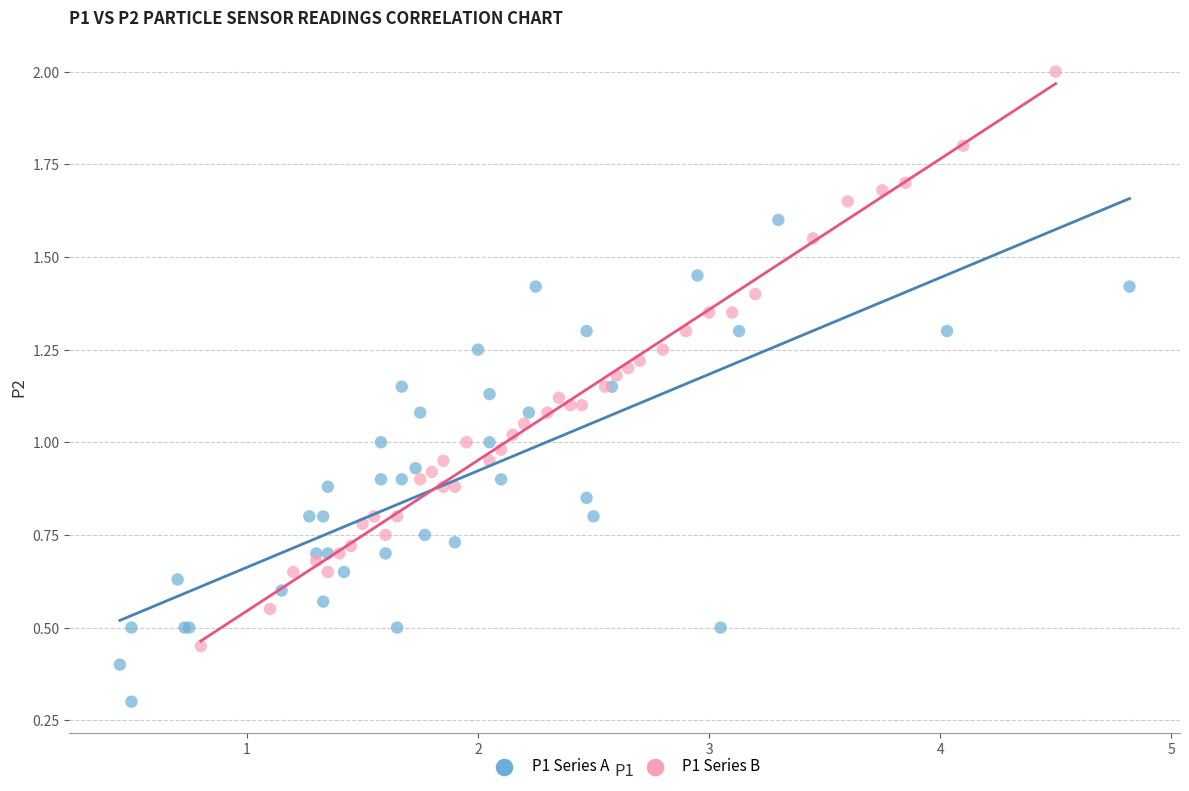

Which series contains the lowest Y value?

P1 Series A